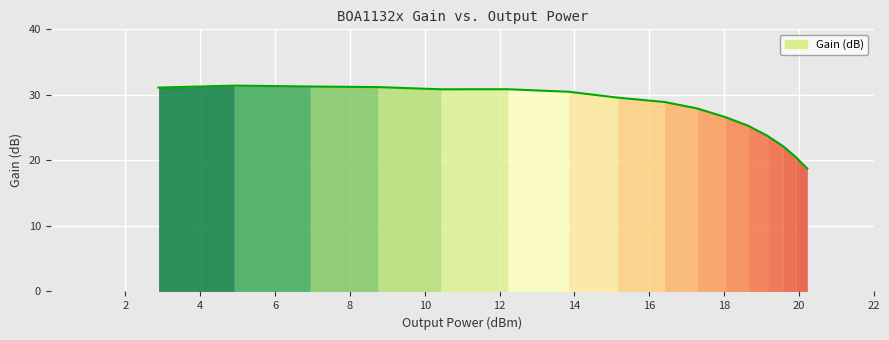

What is the minimum value shown in the chart?

18.8